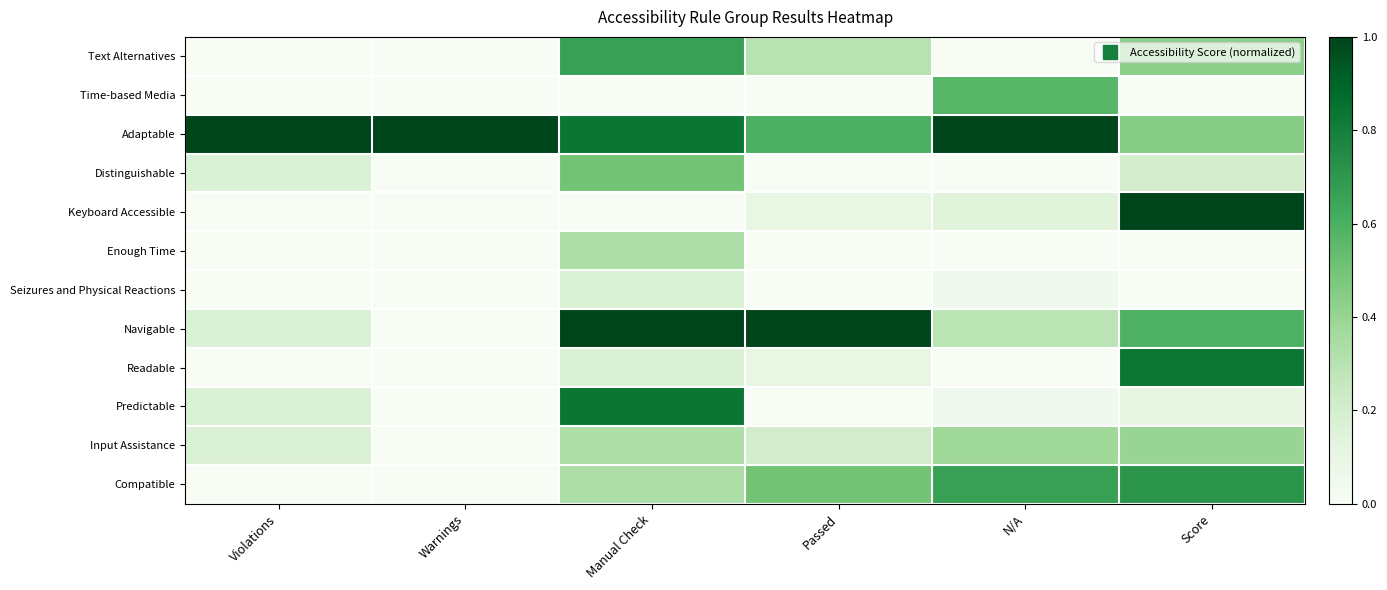

Reading right to left, what are all the values shown in this chart?

Text Alternatives: Score=0.4	N/A=0.0	Passed=0.3	Manual Check=0.7	Warnings=0.0	Violations=0.0
Time-based Media: Score=0.0	N/A=0.6	Passed=0.0	Manual Check=0.0	Warnings=0.0	Violations=0.0
Adaptable: Score=0.5	N/A=1.0	Passed=0.6	Manual Check=0.8	Warnings=1.0	Violations=1.0
Distinguishable: Score=0.2	N/A=0.0	Passed=0.0	Manual Check=0.5	Warnings=0.0	Violations=0.2
Keyboard Accessible: Score=1.0	N/A=0.1	Passed=0.1	Manual Check=0.0	Warnings=0.0	Violations=0.0
Enough Time: Score=0.0	N/A=0.0	Passed=0.0	Manual Check=0.3	Warnings=0.0	Violations=0.0
Seizures and Physical Reactions: Score=0.0	N/A=0.0	Passed=0.0	Manual Check=0.2	Warnings=0.0	Violations=0.0
Navigable: Score=0.6	N/A=0.3	Passed=1.0	Manual Check=1.0	Warnings=0.0	Violations=0.2
Readable: Score=0.8	N/A=0.0	Passed=0.1	Manual Check=0.2	Warnings=0.0	Violations=0.0
Predictable: Score=0.1	N/A=0.0	Passed=0.0	Manual Check=0.8	Warnings=0.0	Violations=0.2
Input Assistance: Score=0.4	N/A=0.4	Passed=0.2	Manual Check=0.3	Warnings=0.0	Violations=0.2
Compatible: Score=0.7	N/A=0.7	Passed=0.5	Manual Check=0.3	Warnings=0.0	Violations=0.0